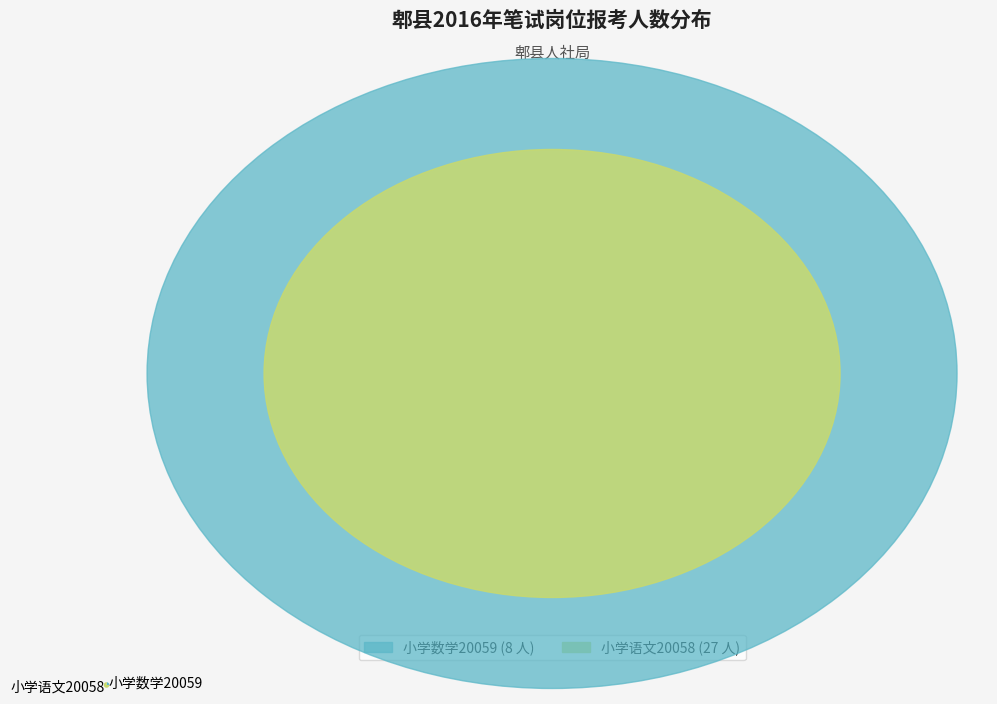

The 小学语文20058 slice represents 77% of the pie. True or false?

True